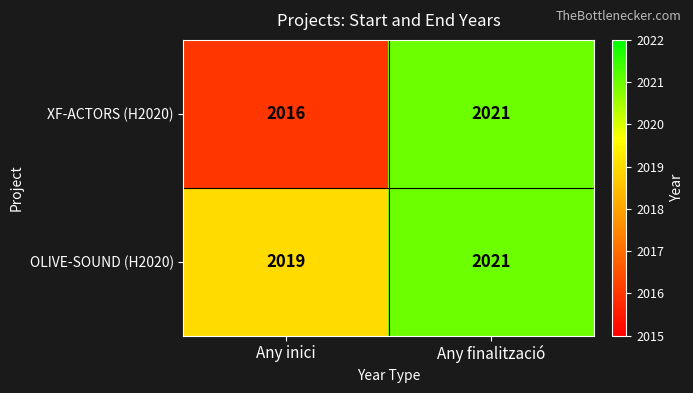

What is the average value of the OLIVE-SOUND (H2020) series?

2020